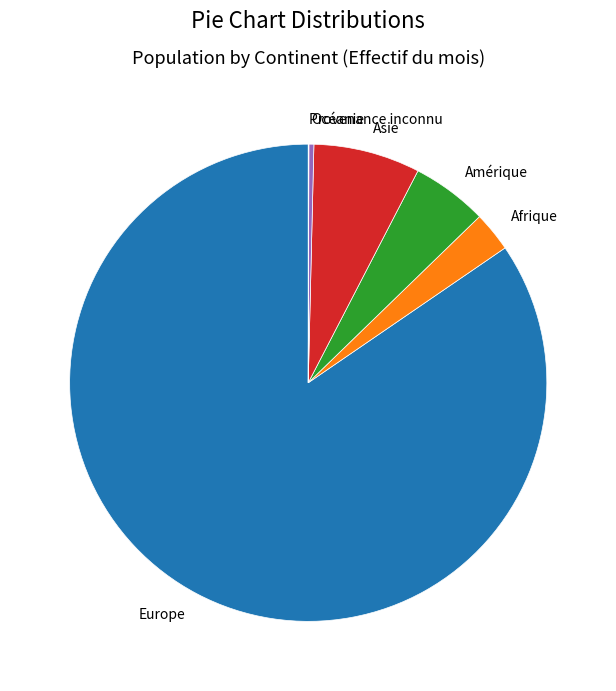

What is the largest slice in the pie chart?

Europe